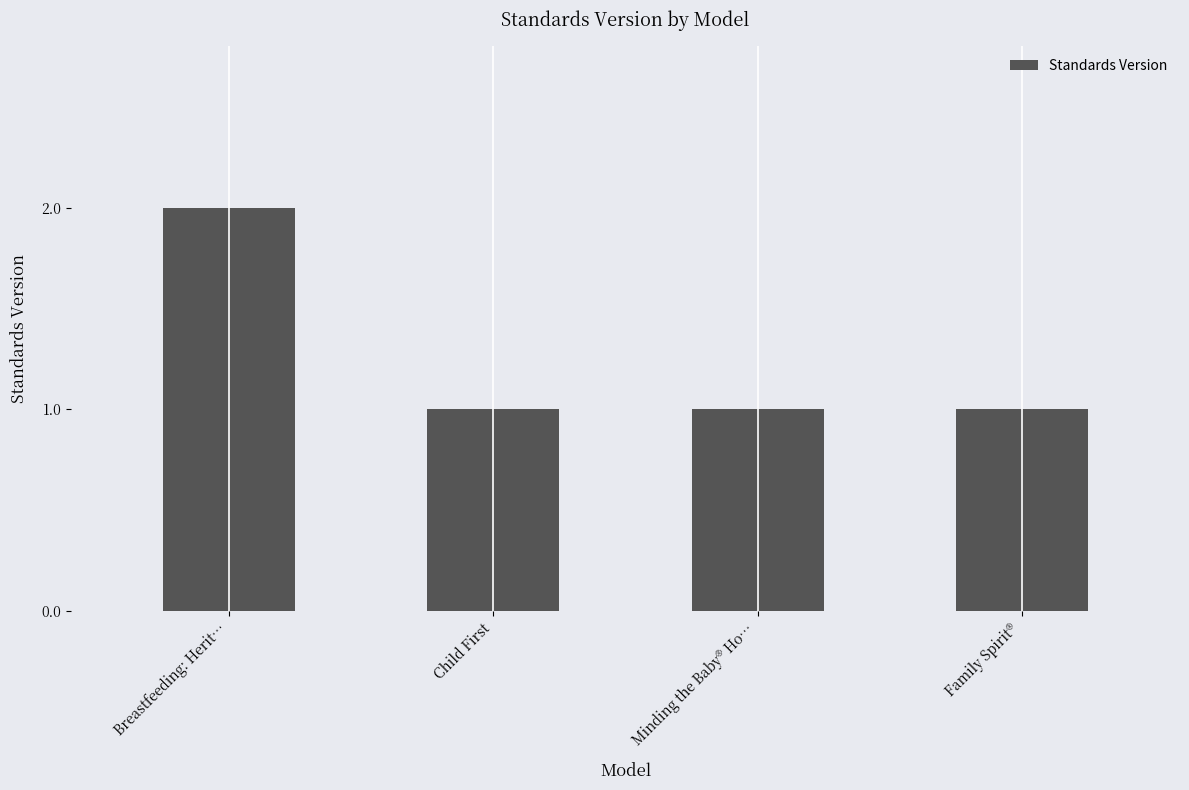

Approximately how many times larger is the value at Minding the Baby® Ho… compared to Child First?

1.0